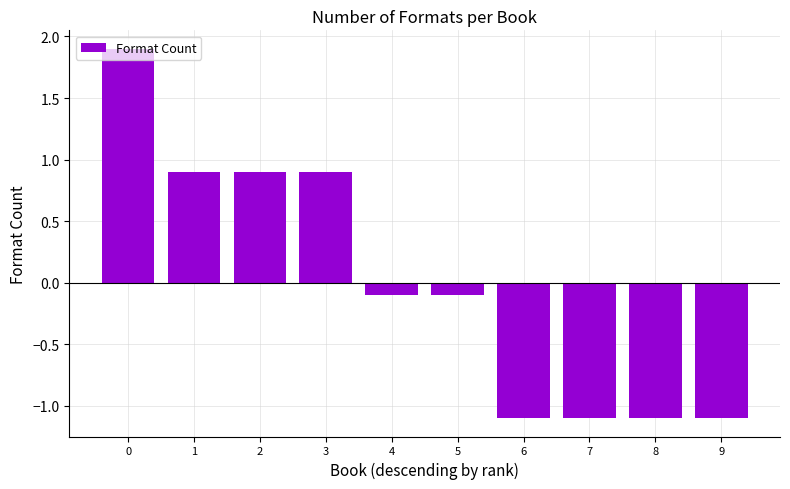

What is the greatest value displayed?

1.9